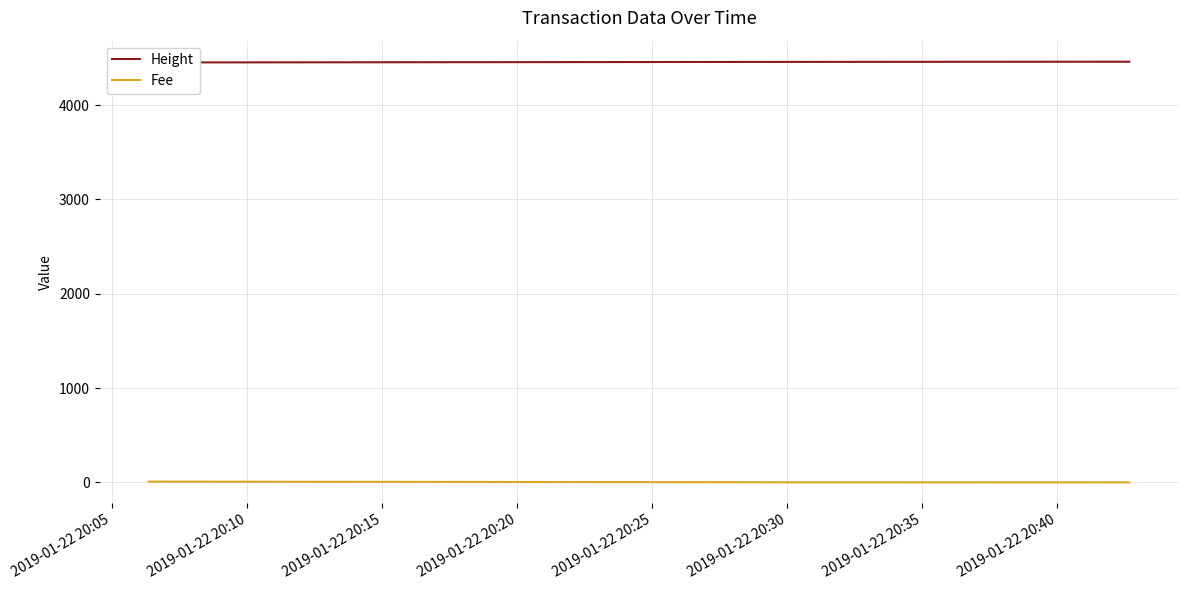

What is the smallest value displayed?

0.1